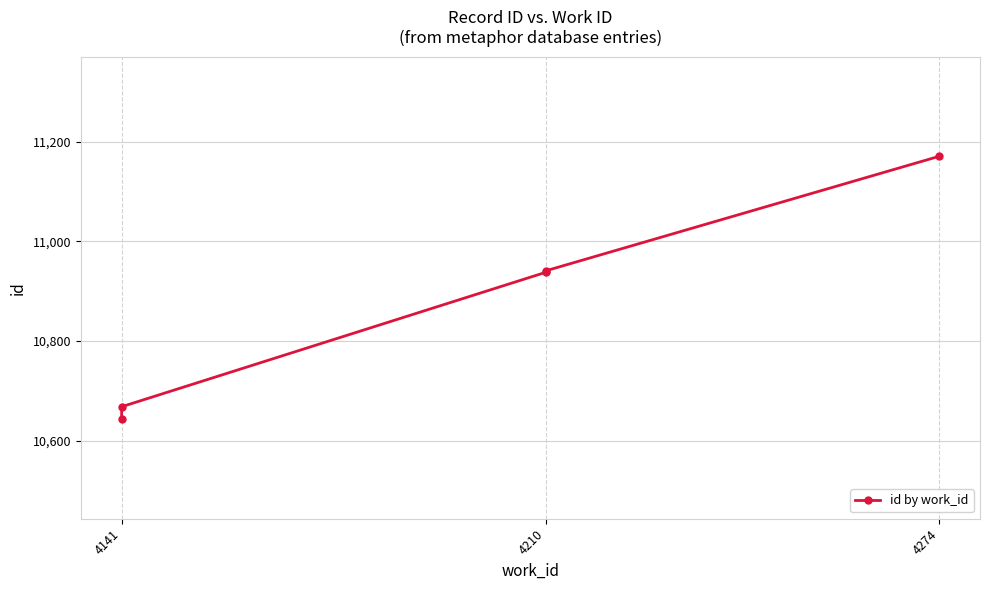

The value at 4141 is 10643. True or false?

True